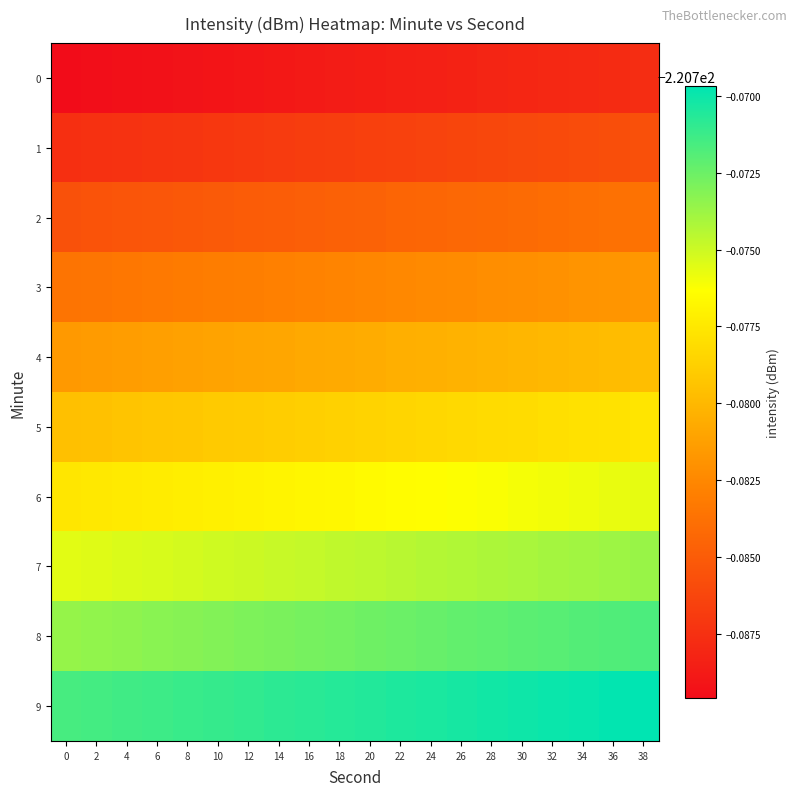

Which has a higher value, 6 or 26?

26